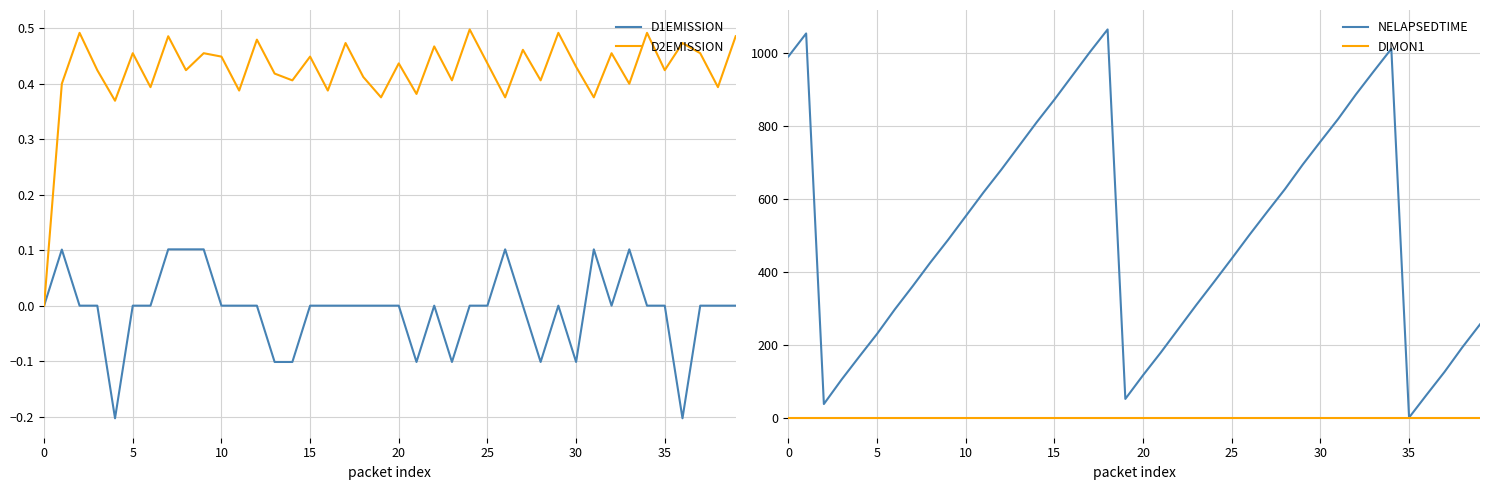

How many values in D1EMISSION are above zero?

7